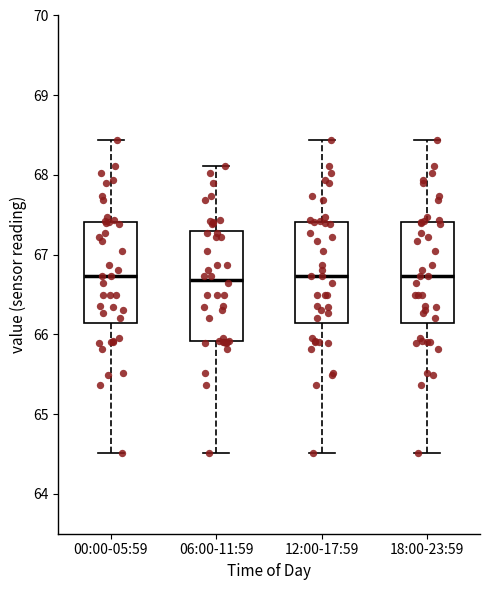

Which box is the tallest, from its lower edge to its upper edge?

06:00-11:59